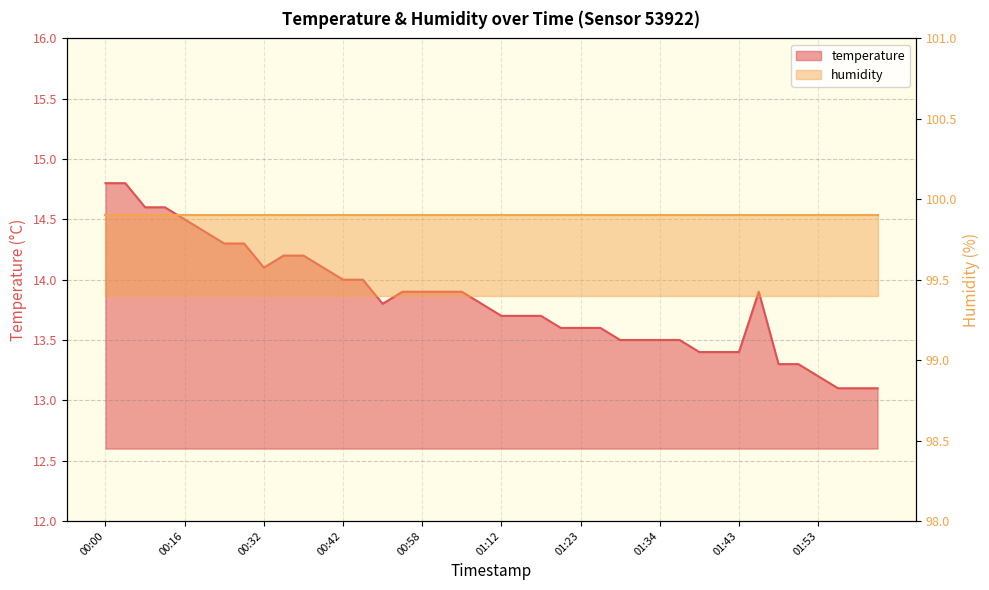

Read the value at 00:39.

14.1